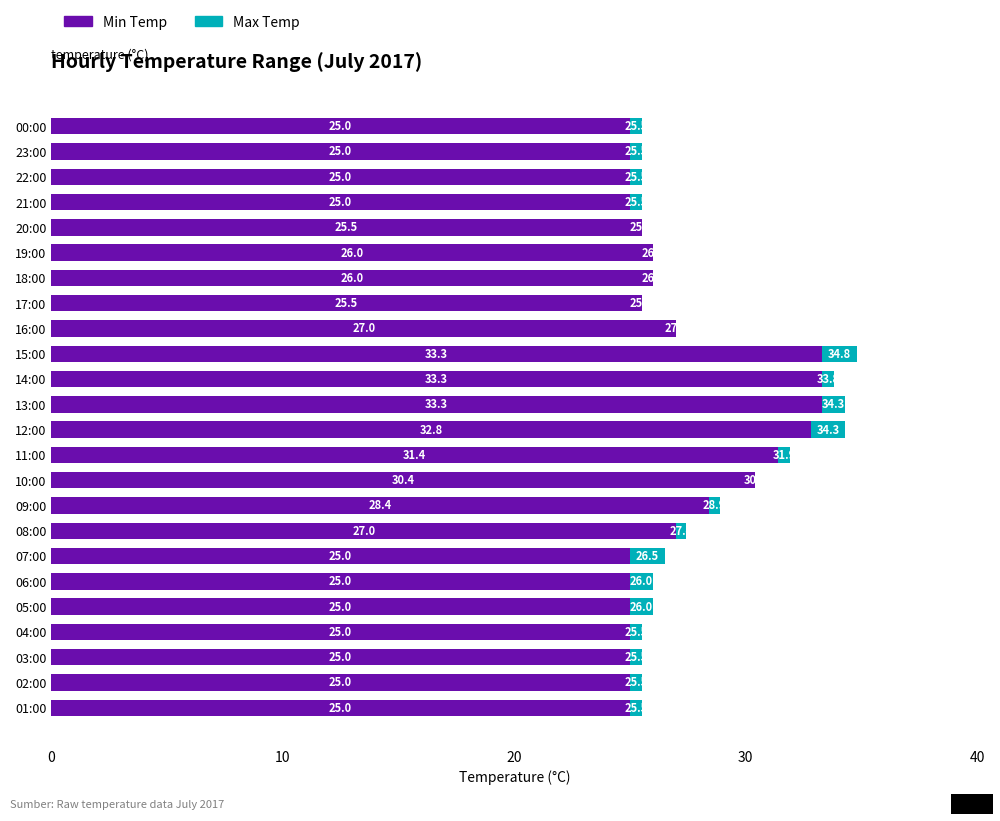

True or false: Min Temp has a value of 33.3 at 15:00.

True